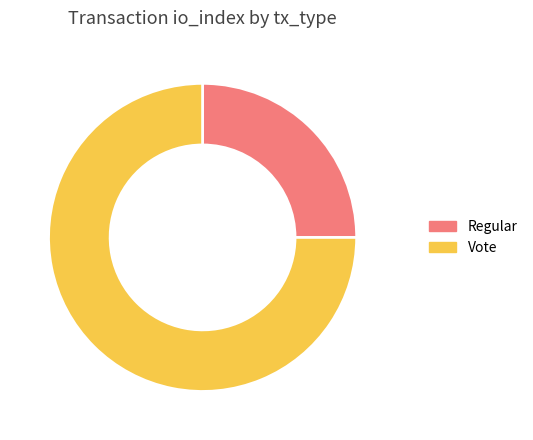

Is it true that Regular is 34% of the pie?

False